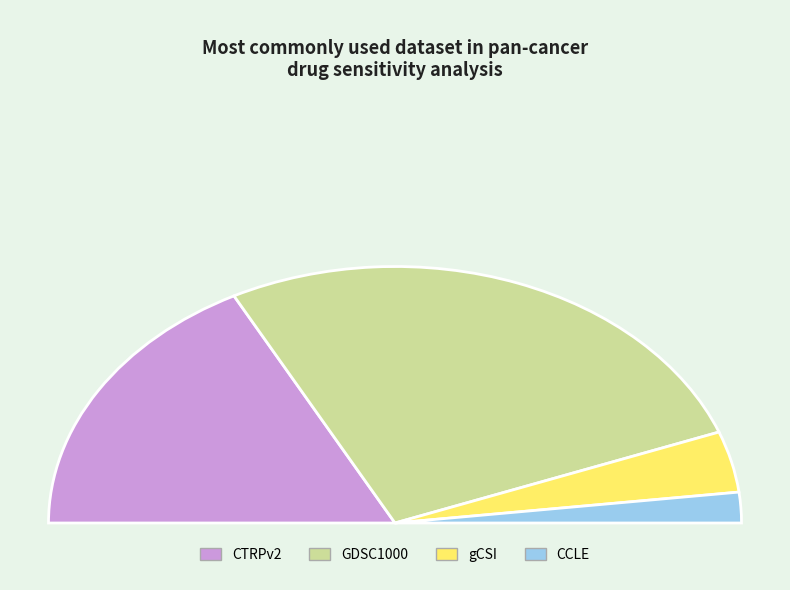

How much of the chart is everything except CTRPv2?

65.4%